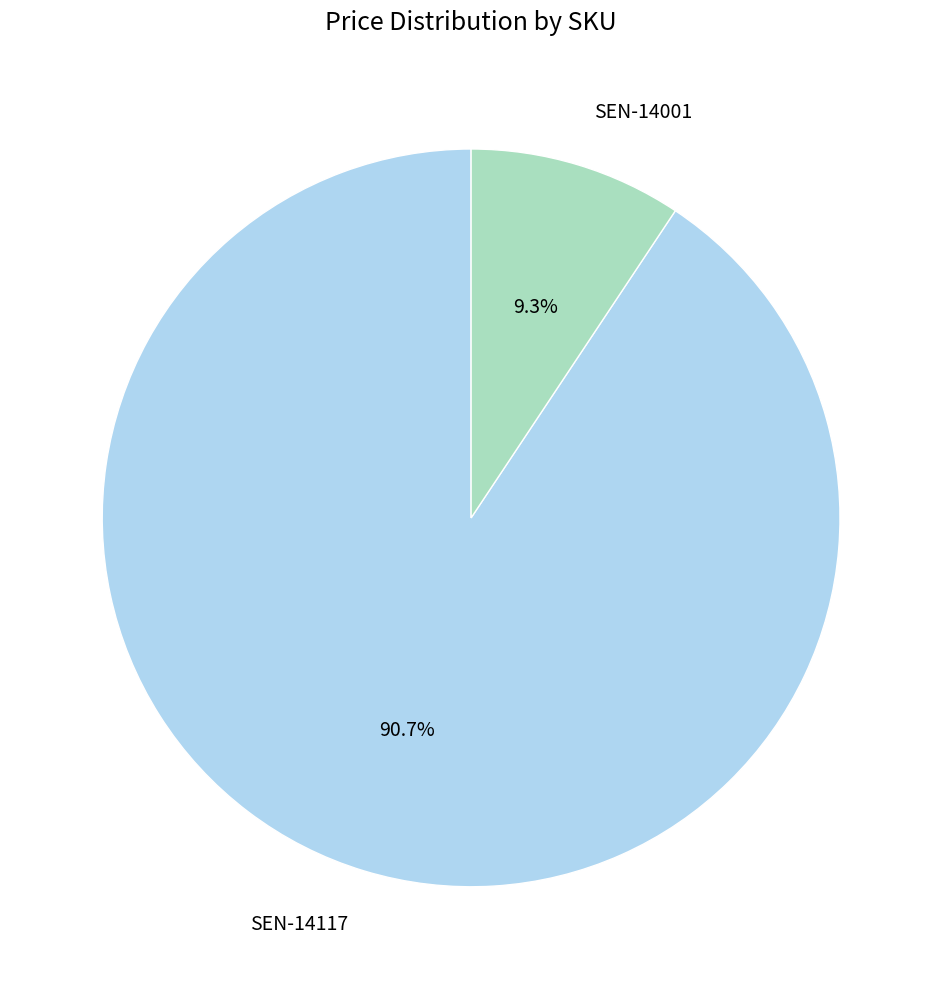

True or false: SEN-14117 accounts for 91% of the total.

True